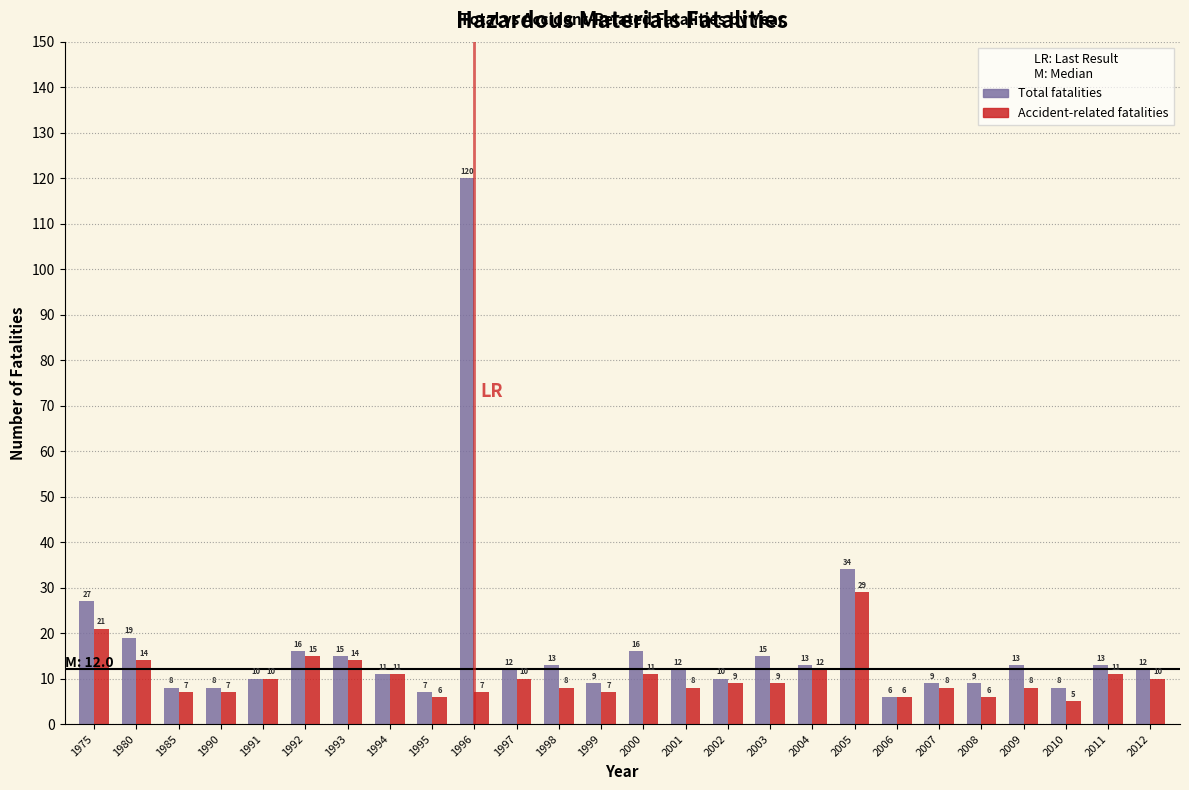

Reading left to right, what are all the values shown in this chart?

Total fatalities: 1975=27	1980=19	1985=8	1990=8	1991=10	1992=16	1993=15	1994=11	1995=7	1996=120	1997=12	1998=13	1999=9	2000=16	2001=12	2002=10	2003=15	2004=13	2005=34	2006=6	2007=9	2008=9	2009=13	2010=8	2011=13	2012=12
Accident-related fatalities: 1975=21	1980=14	1985=7	1990=7	1991=10	1992=15	1993=14	1994=11	1995=6	1996=7	1997=10	1998=8	1999=7	2000=11	2001=8	2002=9	2003=9	2004=12	2005=29	2006=6	2007=8	2008=6	2009=8	2010=5	2011=11	2012=10